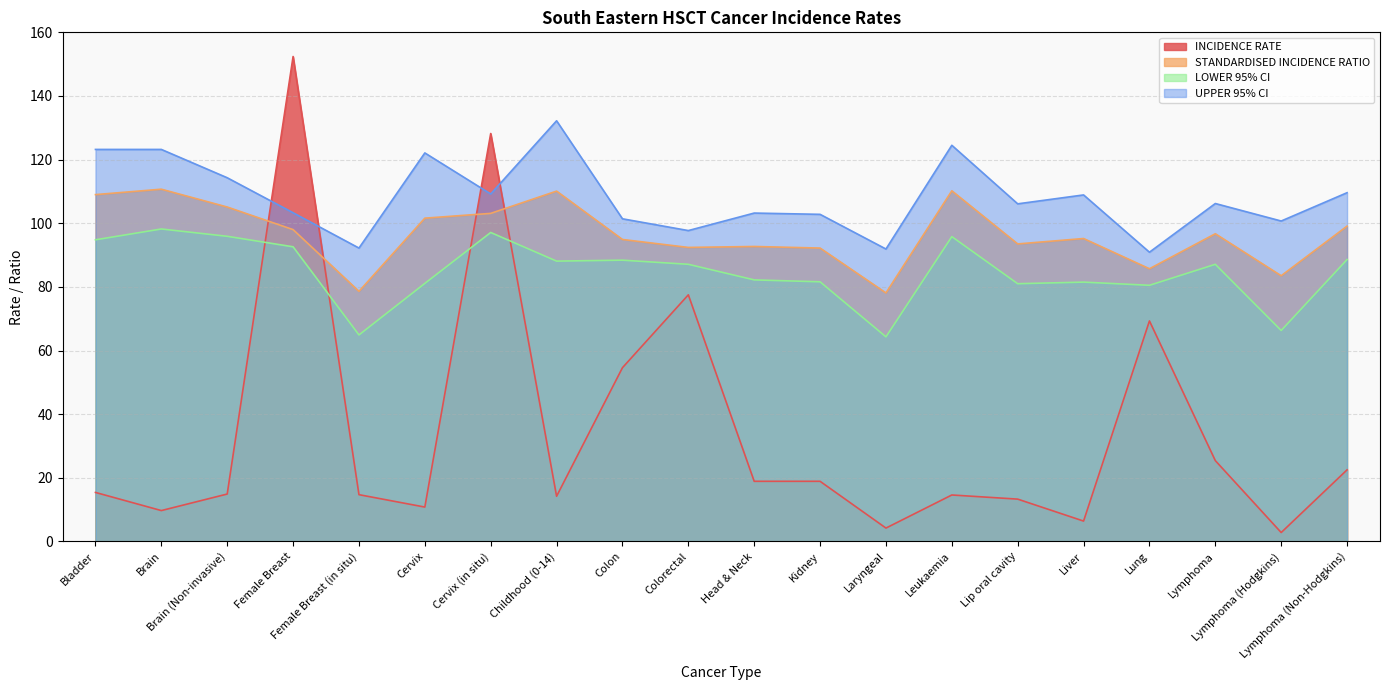

Is the value of LOWER 95% CI at Female Breast greater than the value of INCIDENCE RATE at Laryngeal?

Yes